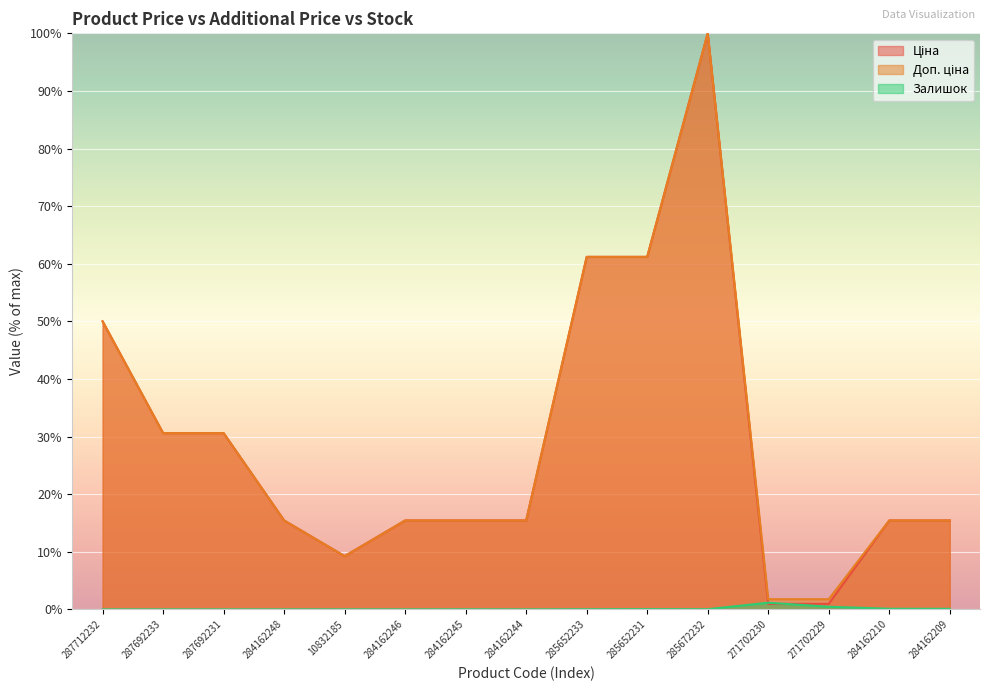

What are all the series names shown in the legend?

Ціна, Доп. ціна, Залишок